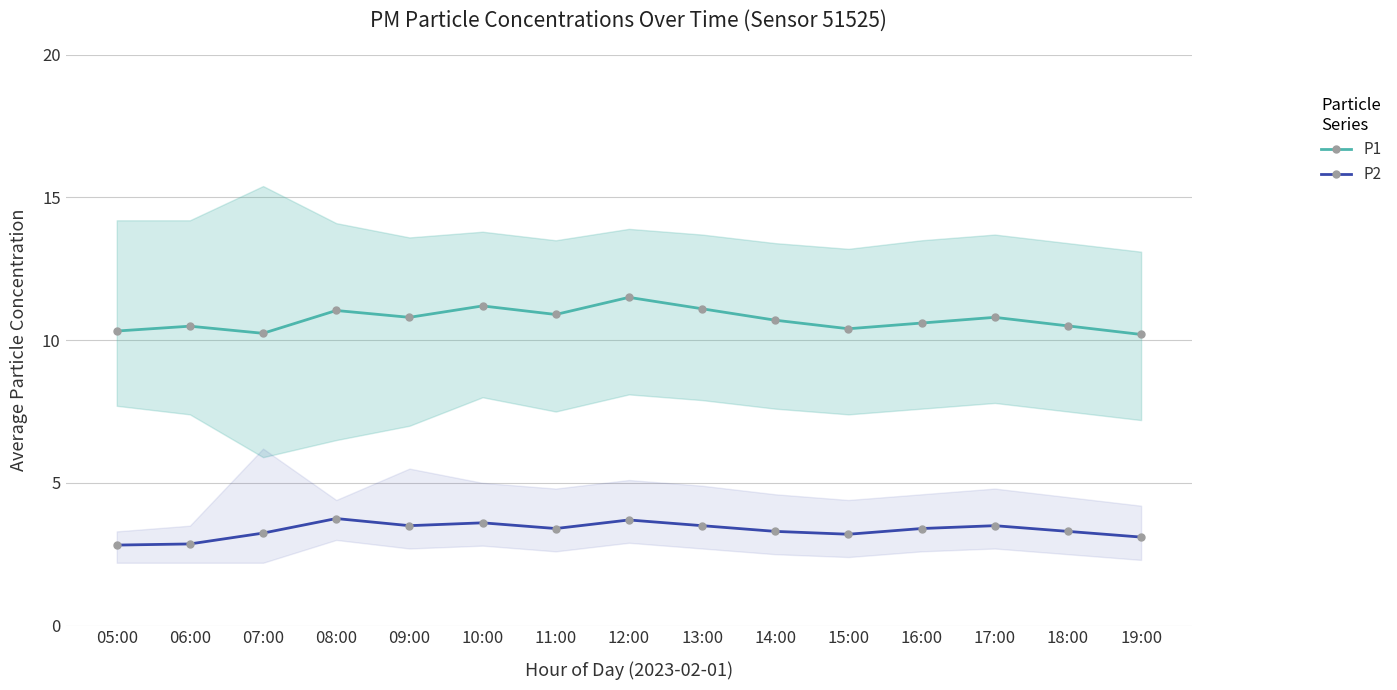

At how many categories does at least one series exceed 8?

15